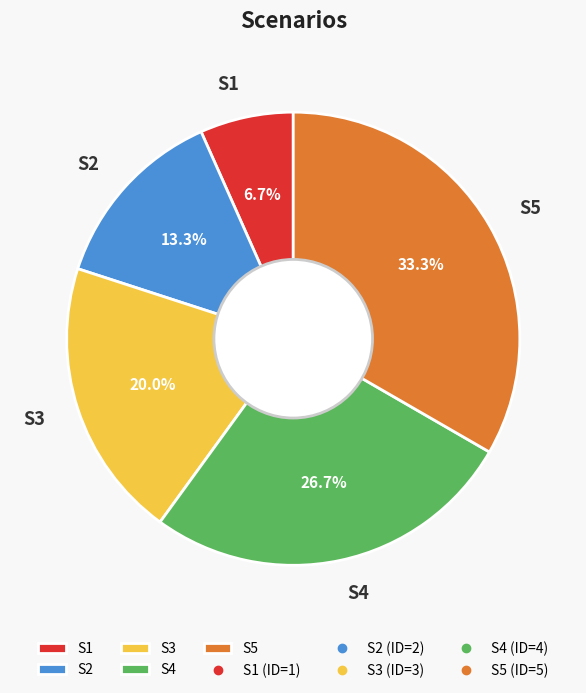

Does S1 represent more than half of the total?

No